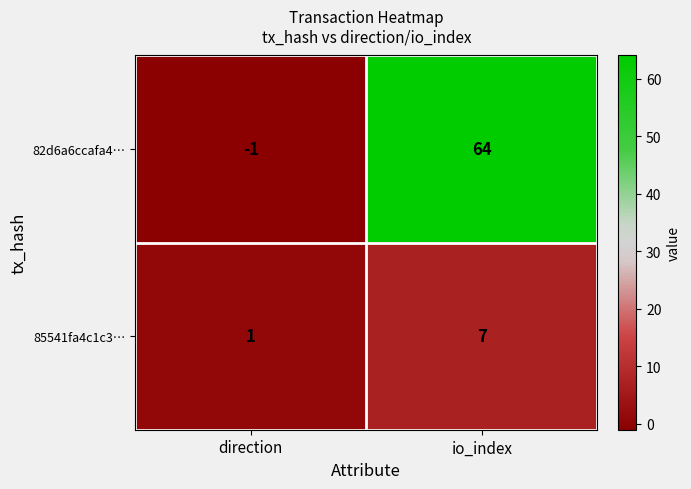

Which series has the largest range (max minus min)?

82d6a6ccafa4…